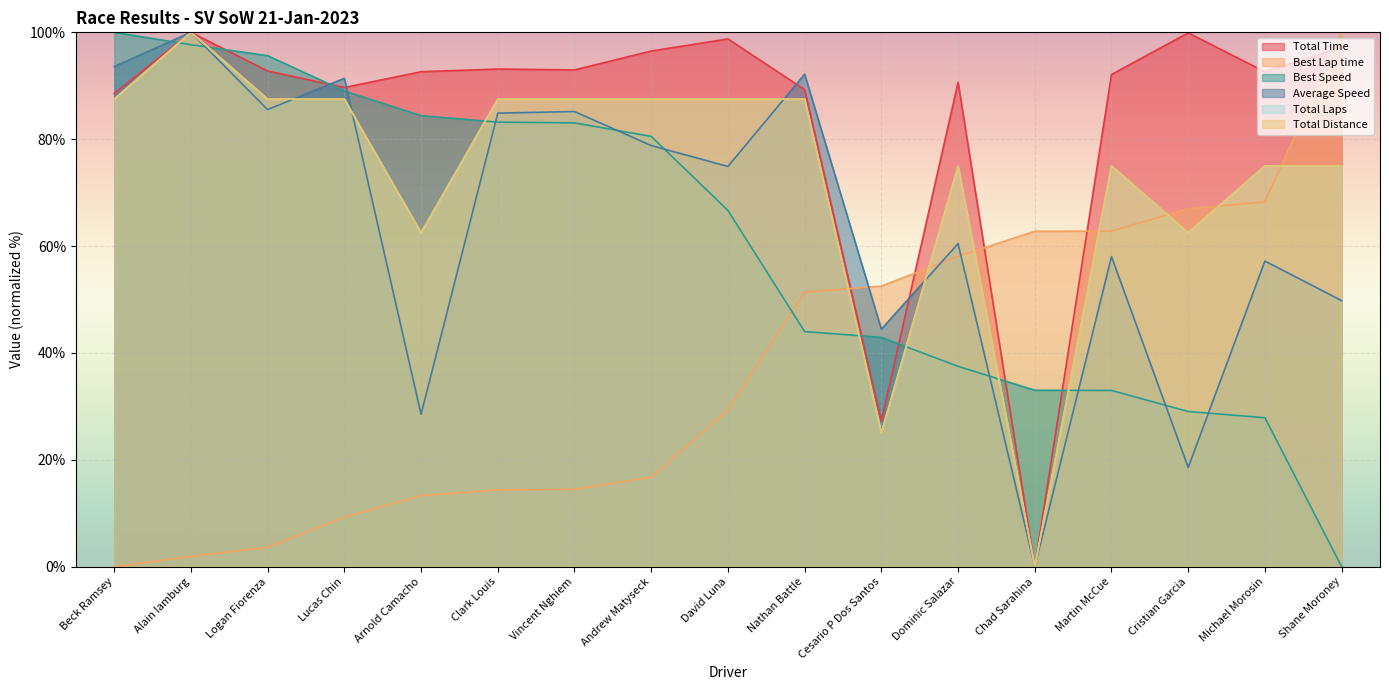

What is the value of the Total Distance point at the 8th from the left?

87.5